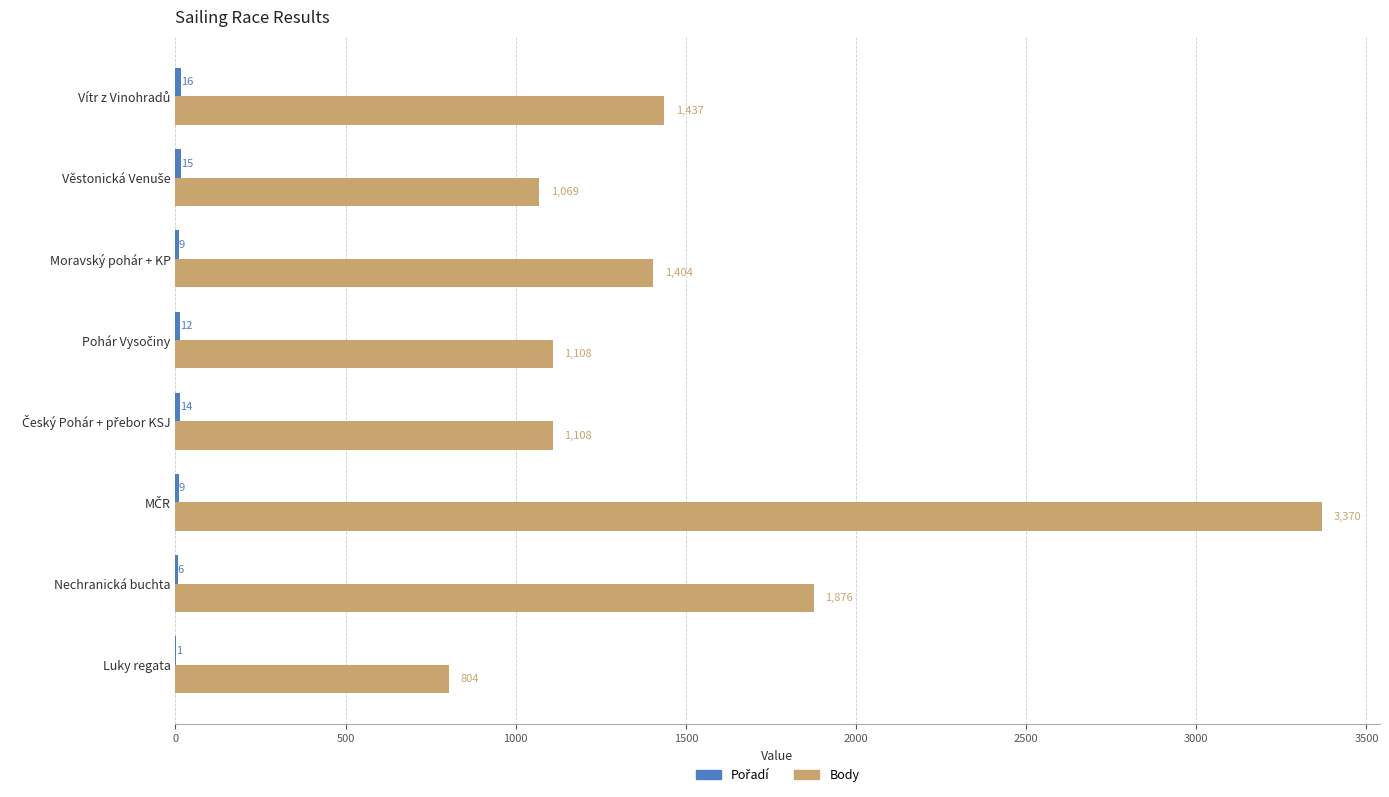

Which series has the largest range (max minus min)?

Body